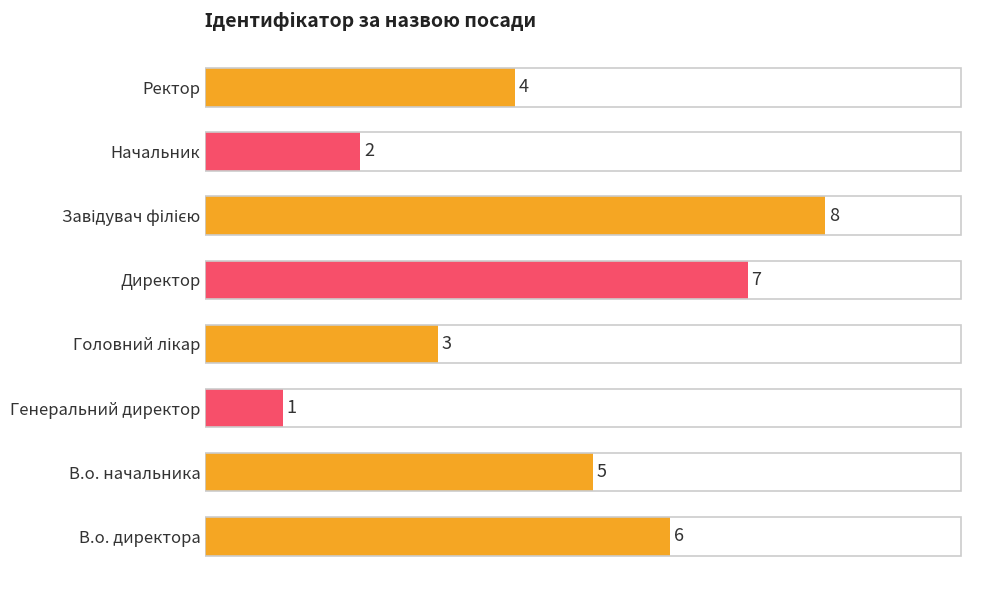

What is the difference between the maximum and minimum values?

7